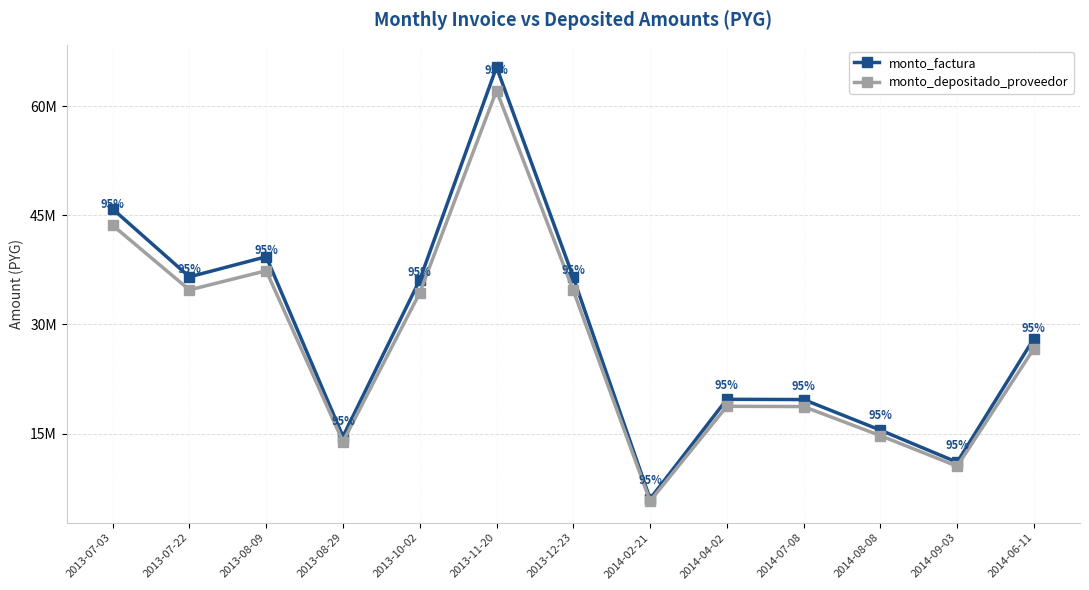

True or false: monto_factura has more than 1 points higher than both neighbors.

True